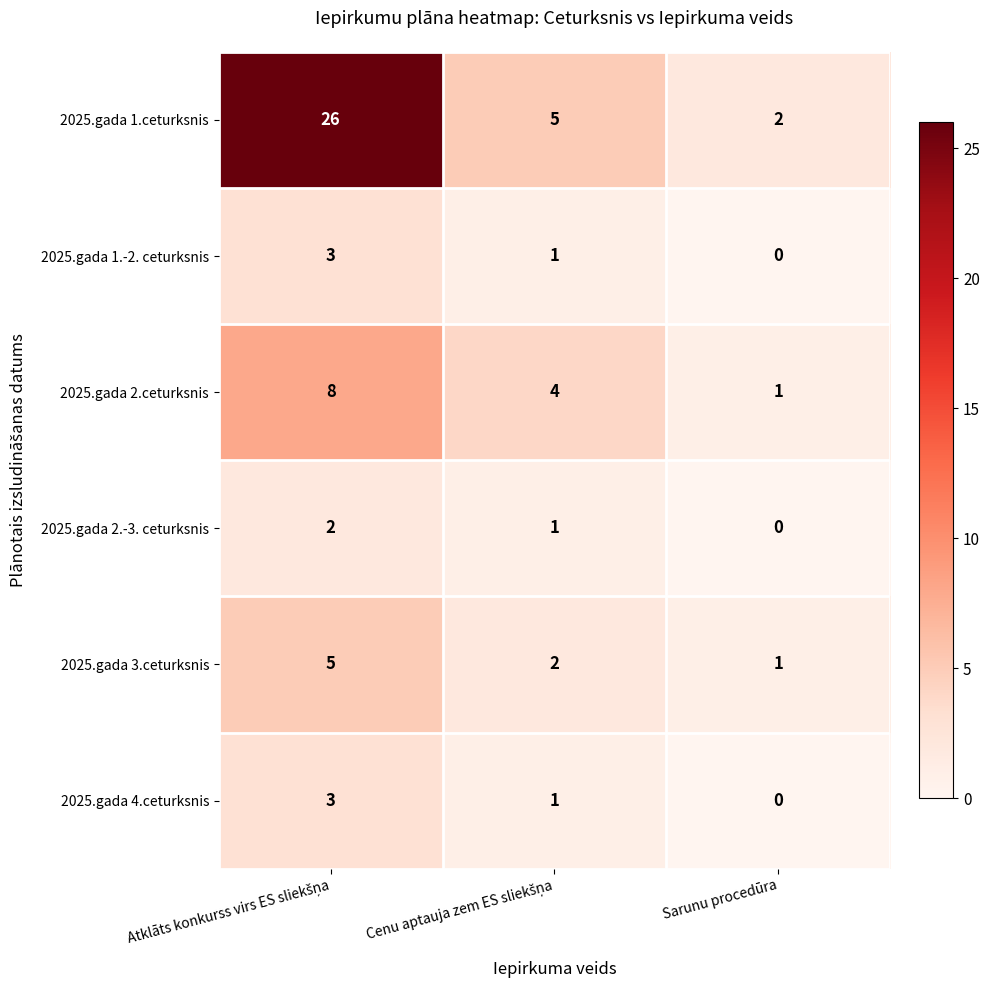

How many data points in 2025.gada 3.ceturksnis are less than 2?

1